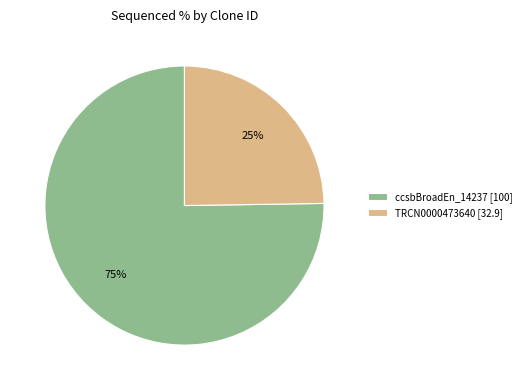

Which slice is the smallest?

TRCN0000473640 [32.9]